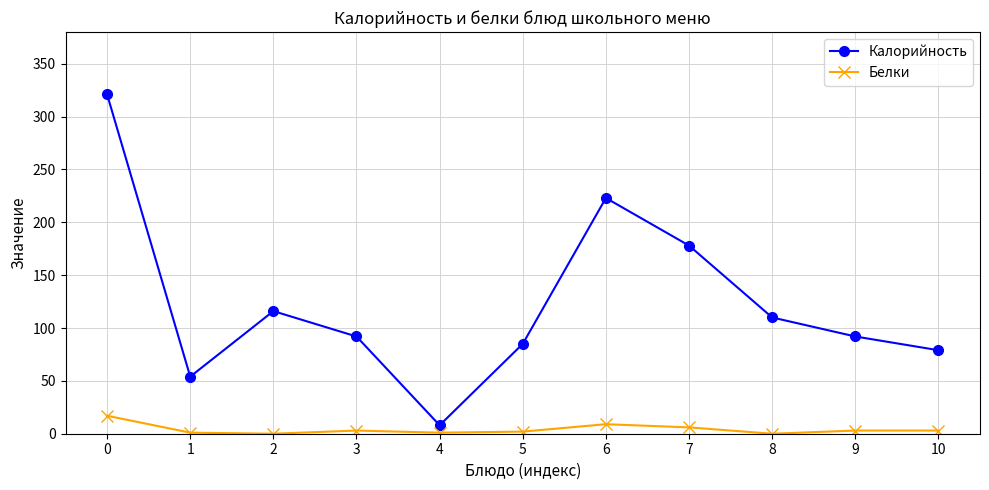

How many interior local peaks does the Калорийность series have?

2